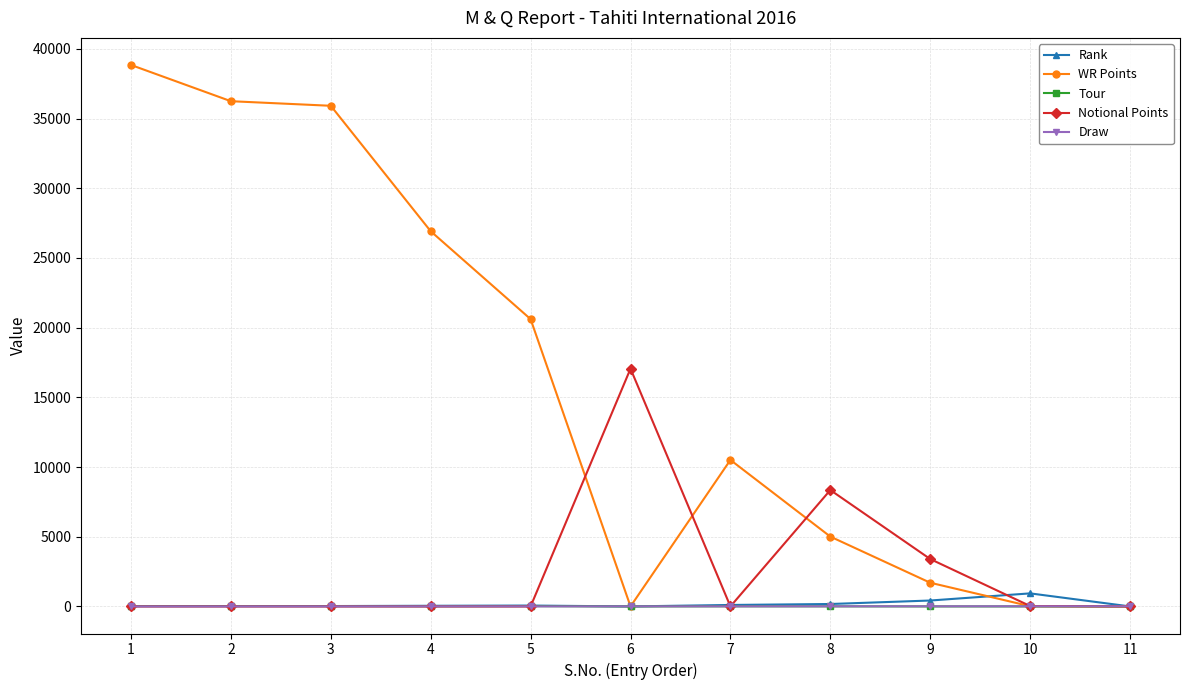

True or false: Rank and WR Points intersect in this chart.

True